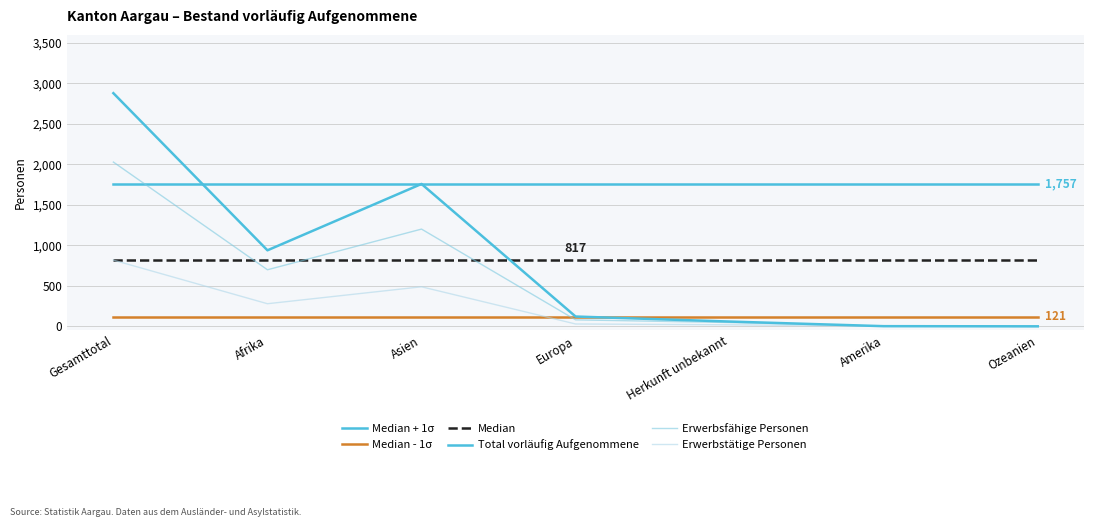

Read the Median + 1σ value at Afrika.

1757